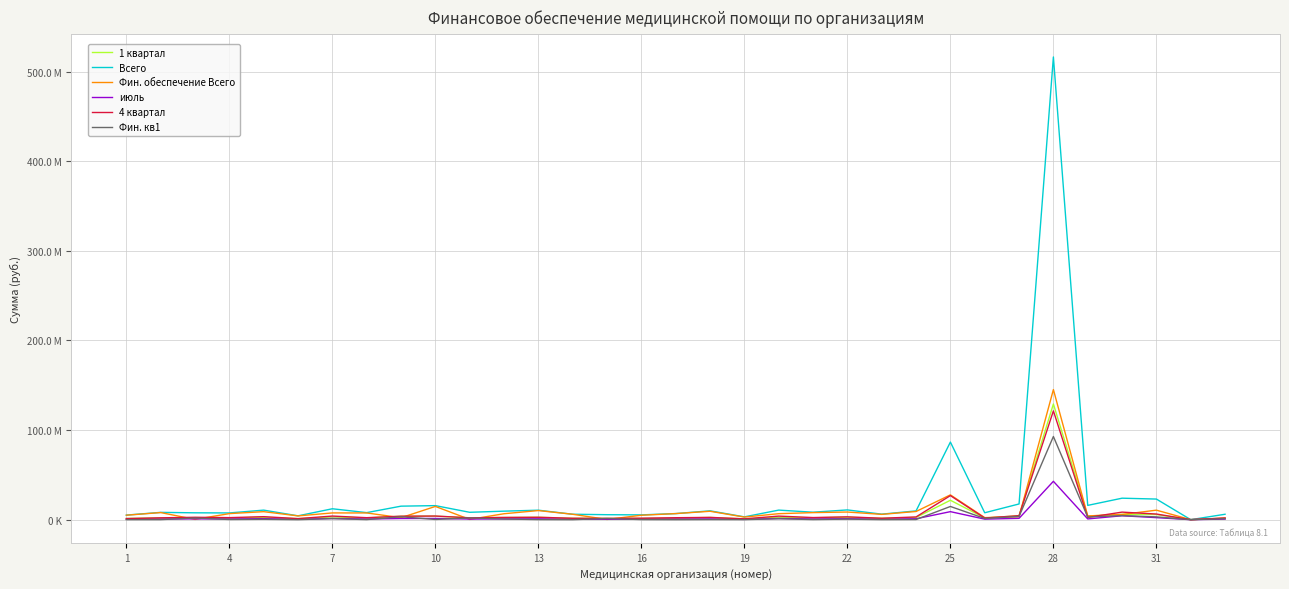

Which series has the widest spread of values?

Всего